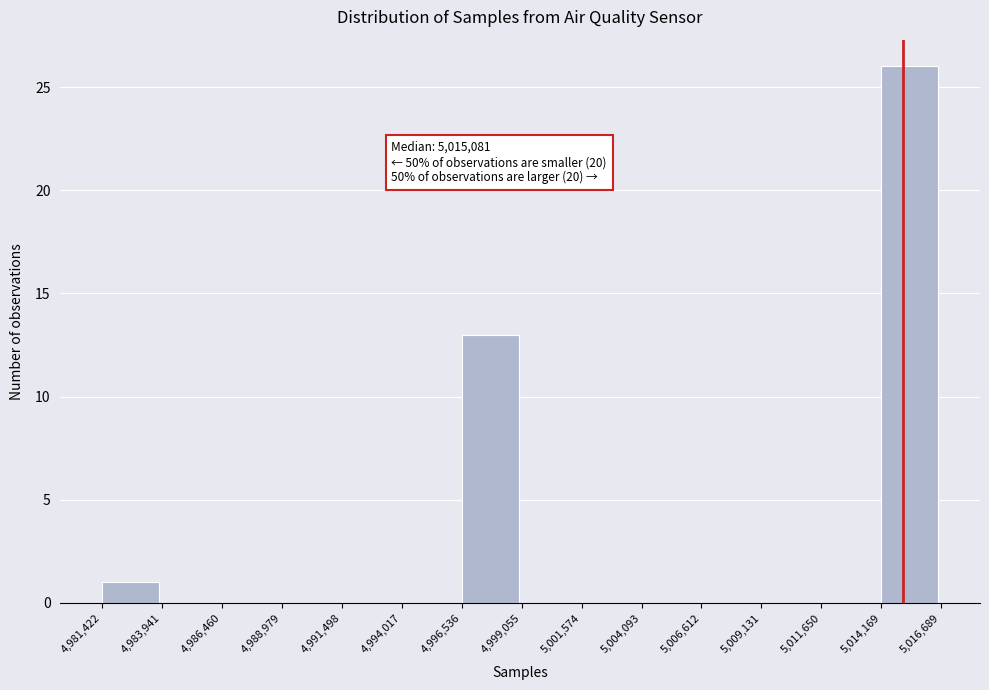

Over which range of the x-axis is the bar tallest?

5,014,169 to 5,016,689